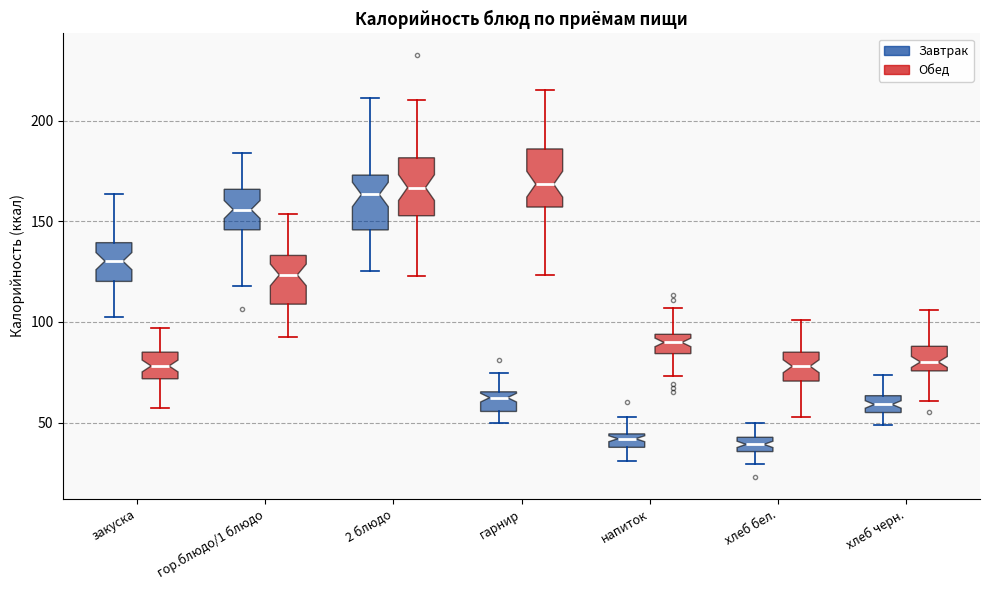

Where does the median line of the box for гарнир (Обед) sit on the y-axis? The values are not printed on the chart, so give them approximately, as read against the axis.

170